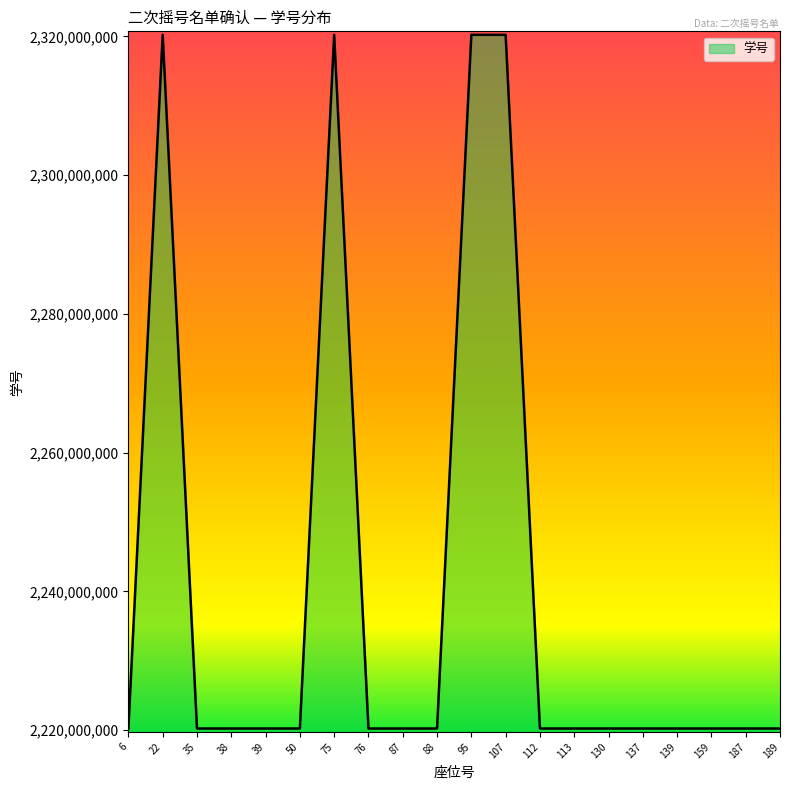

True or false: there are more than 2 points higher than both neighbors.

True